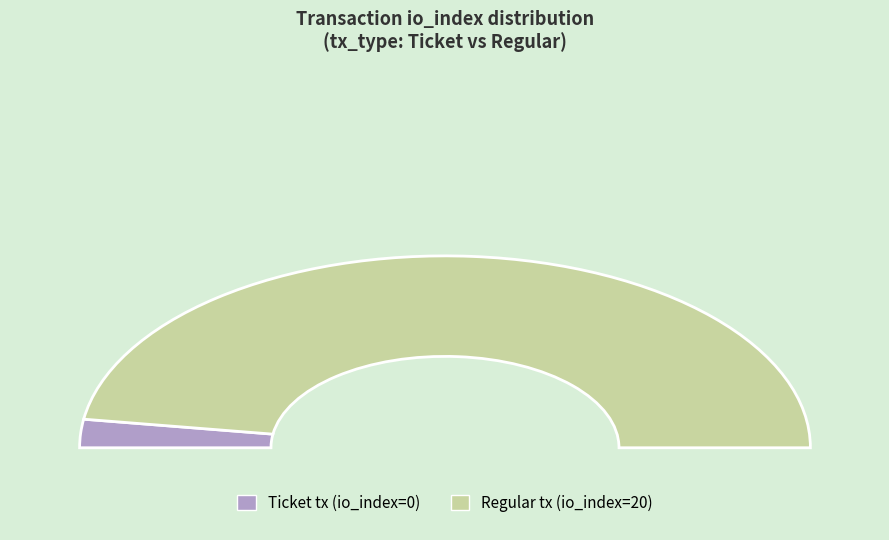

Does Regular tx (io_index=20) represent more than half of the total?

Yes